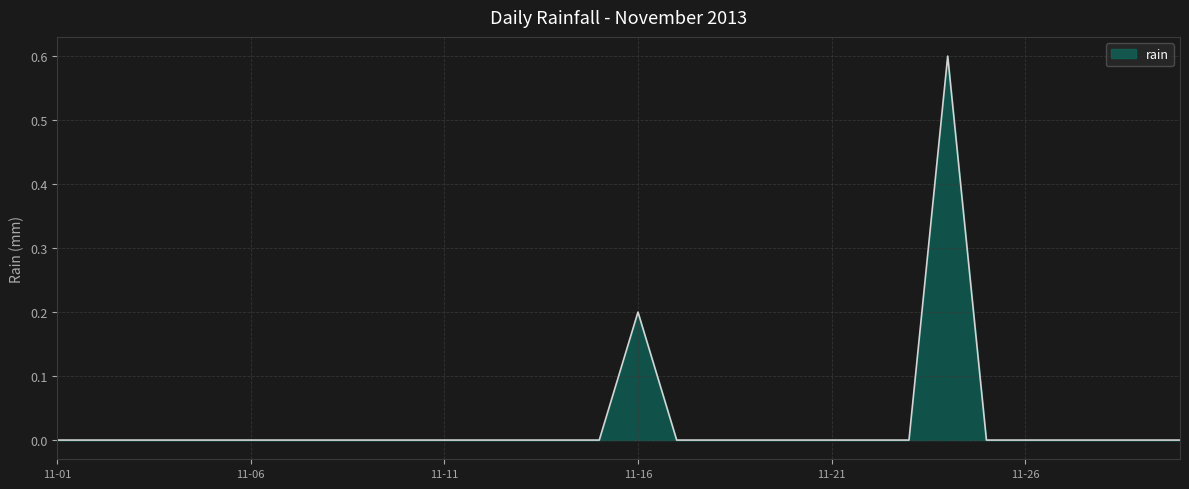

What is the greatest value displayed?

0.6